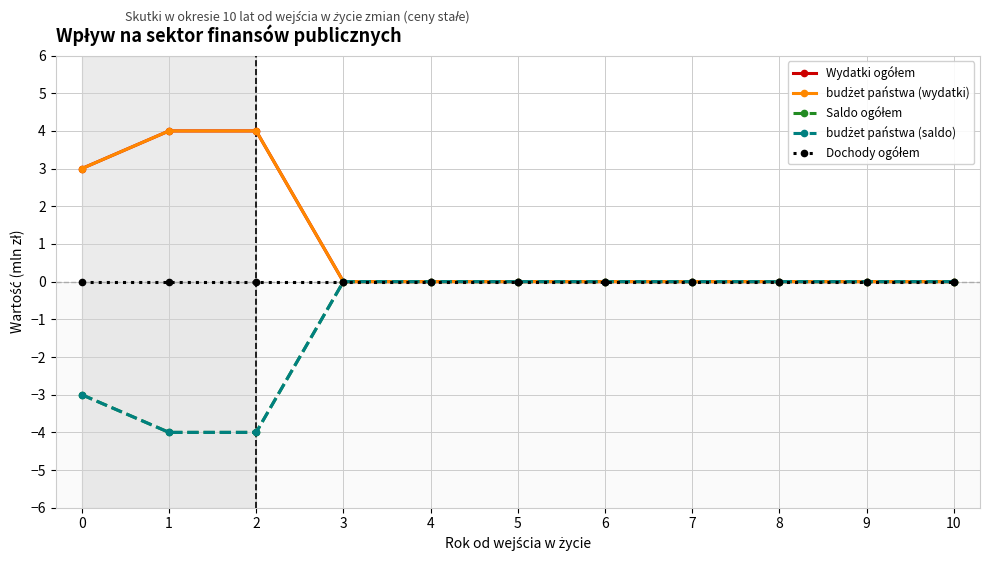

What is the difference between the highest and lowest values at 1?

8